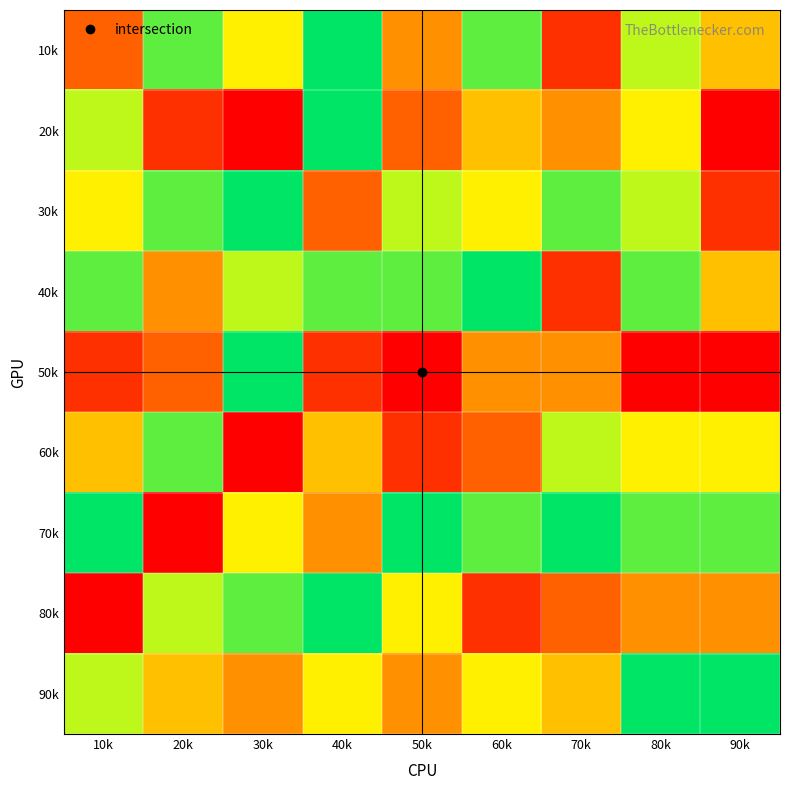

Reading left to right, transcribe all the data shown in this chart.

10k: 10k=3	20k=8	30k=6	40k=9	50k=4	60k=8	70k=2	80k=7	90k=5
20k: 10k=7	20k=2	30k=1	40k=9	50k=3	60k=5	70k=4	80k=6	90k=1
30k: 10k=6	20k=8	30k=9	40k=3	50k=7	60k=6	70k=8	80k=7	90k=2
40k: 10k=8	20k=4	30k=7	40k=8	50k=8	60k=9	70k=2	80k=8	90k=5
50k: 10k=2	20k=3	30k=9	40k=2	50k=1	60k=4	70k=4	80k=1	90k=1
60k: 10k=5	20k=8	30k=1	40k=5	50k=2	60k=3	70k=7	80k=6	90k=6
70k: 10k=9	20k=1	30k=6	40k=4	50k=9	60k=8	70k=9	80k=8	90k=8
80k: 10k=1	20k=7	30k=8	40k=9	50k=6	60k=2	70k=3	80k=4	90k=4
90k: 10k=7	20k=5	30k=4	40k=6	50k=4	60k=6	70k=5	80k=9	90k=9